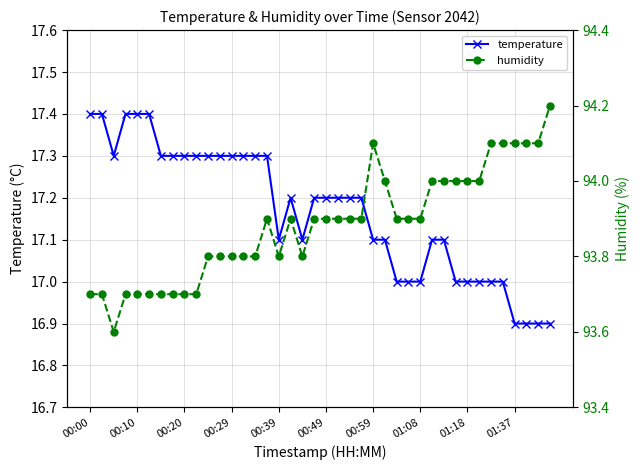

How many lines are shown in the chart?

2